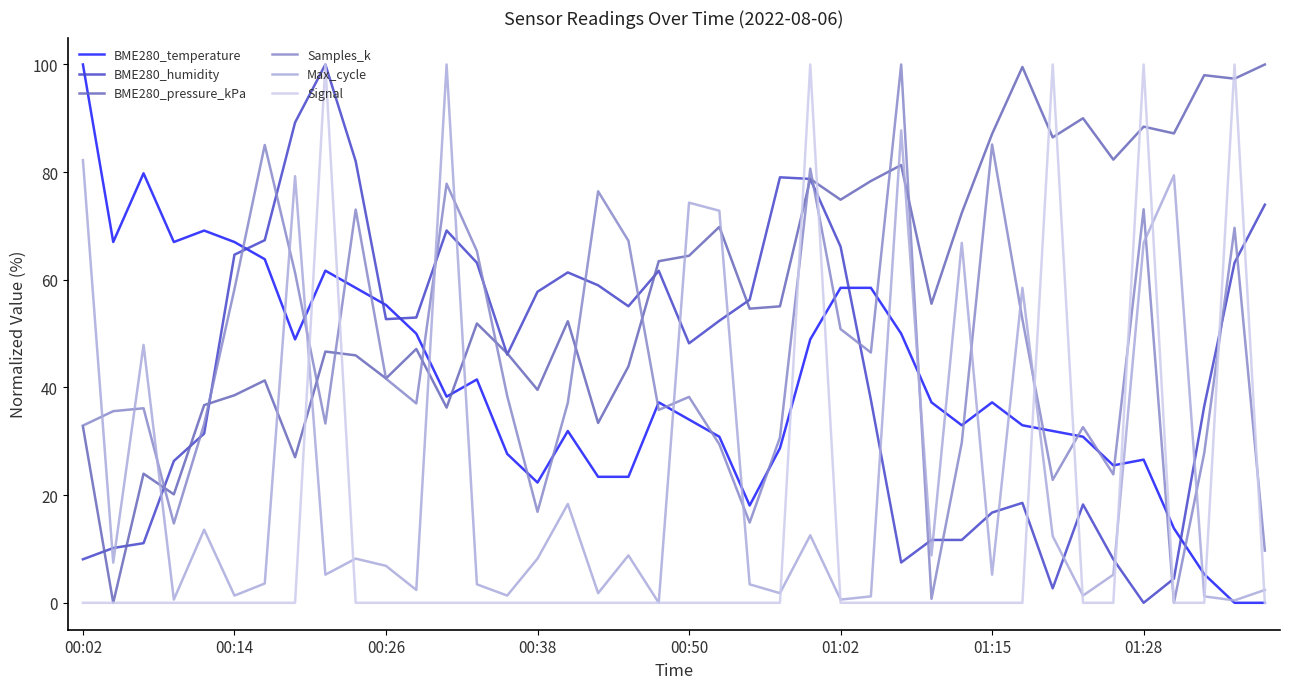

Which series ends up on top after the final intersection of Samples_k and BME280_humidity?

BME280_humidity